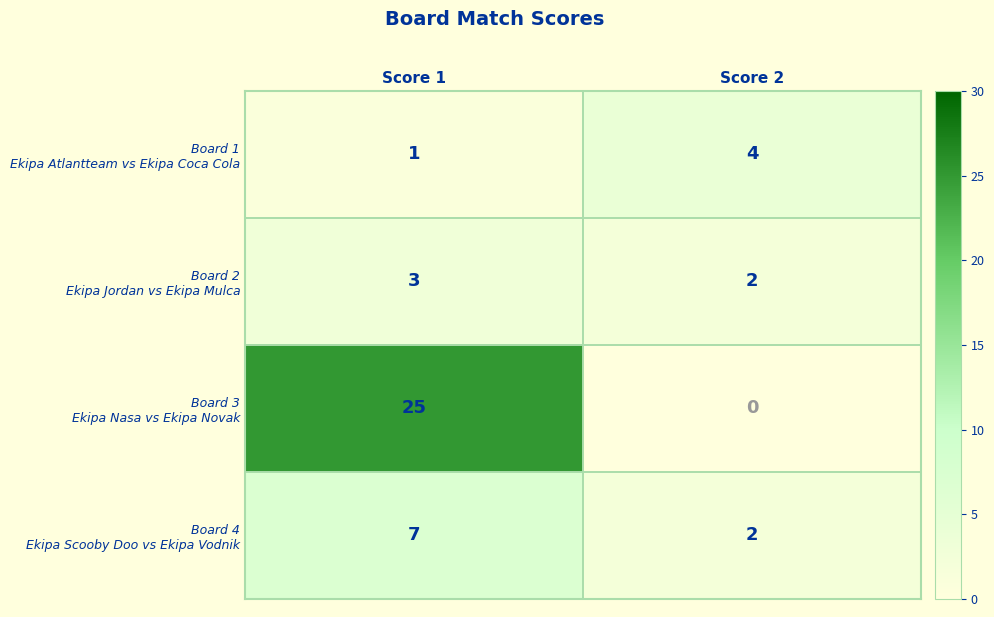

At how many categories does at least one series exceed 13?

1